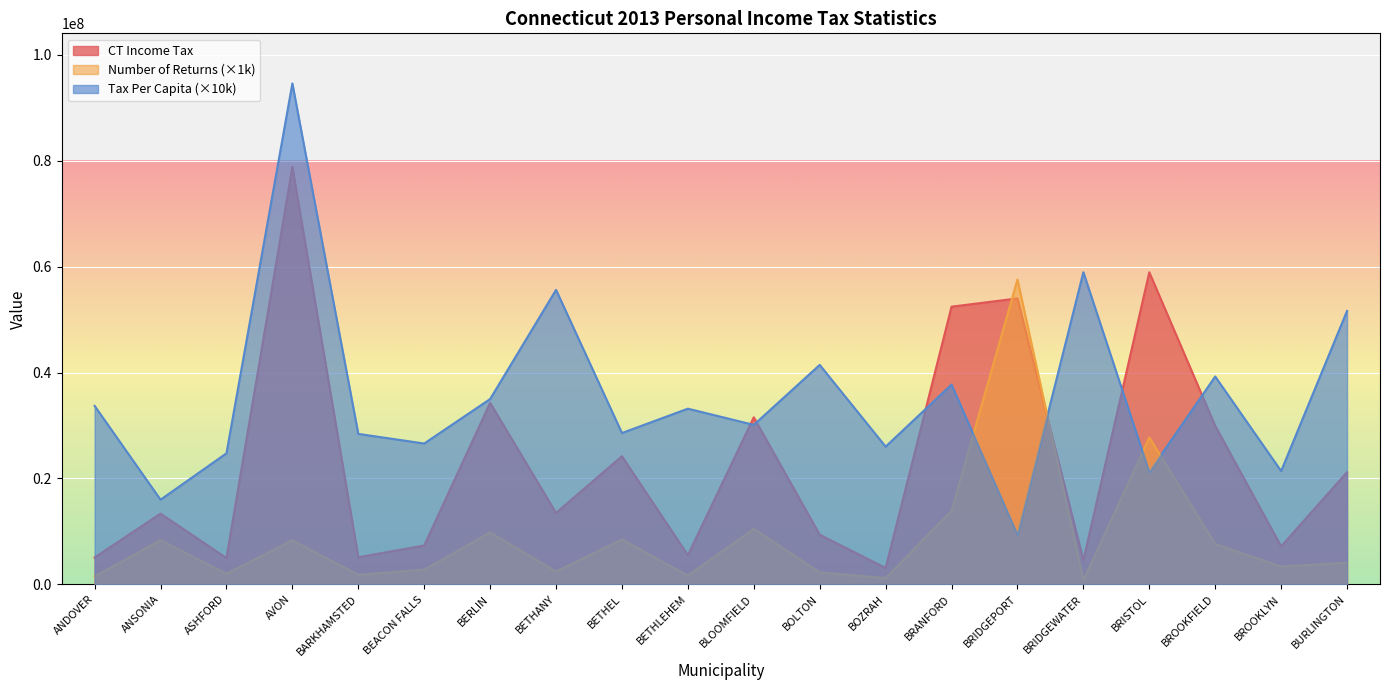

True or false: Number of Returns has a value of 9794000 at BERLIN.

True